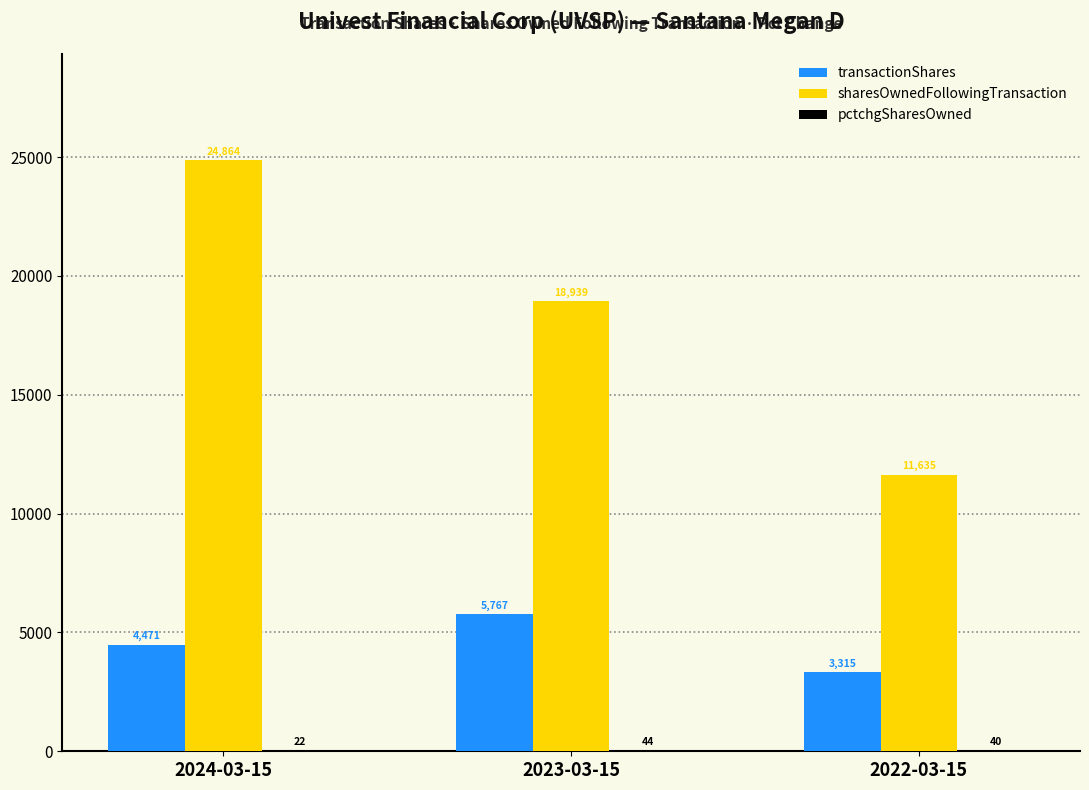

Which label corresponds to the largest value in the chart?

2024-03-15